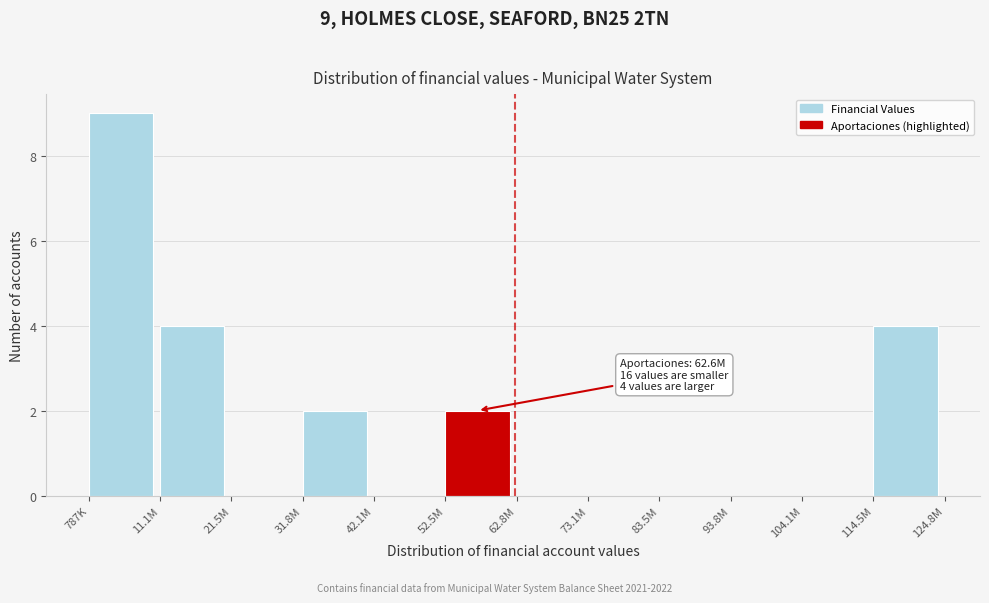

Reading left to right, list all the values displayed in this chart.

787K=9	11.1M=4	21.5M=0	31.8M=2	42.1M=0	52.5M=2	62.8M=0	73.1M=0	83.5M=0	93.8M=0	104.1M=0	114.5M=4